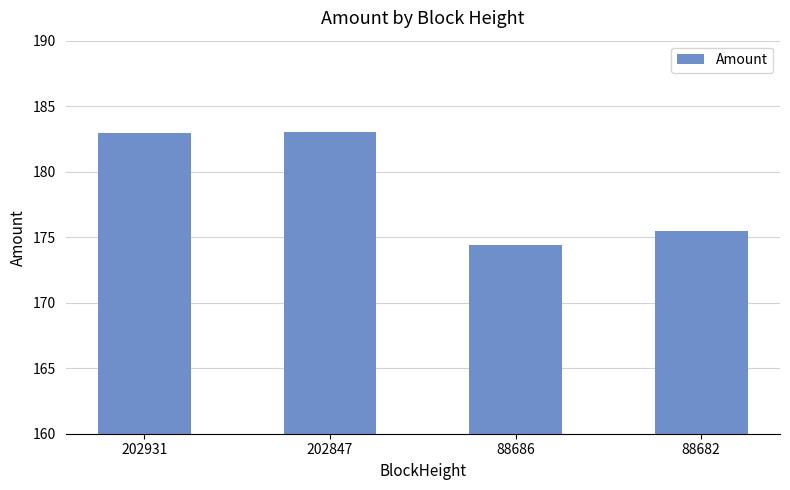

Where does the data first go above 182?

202931